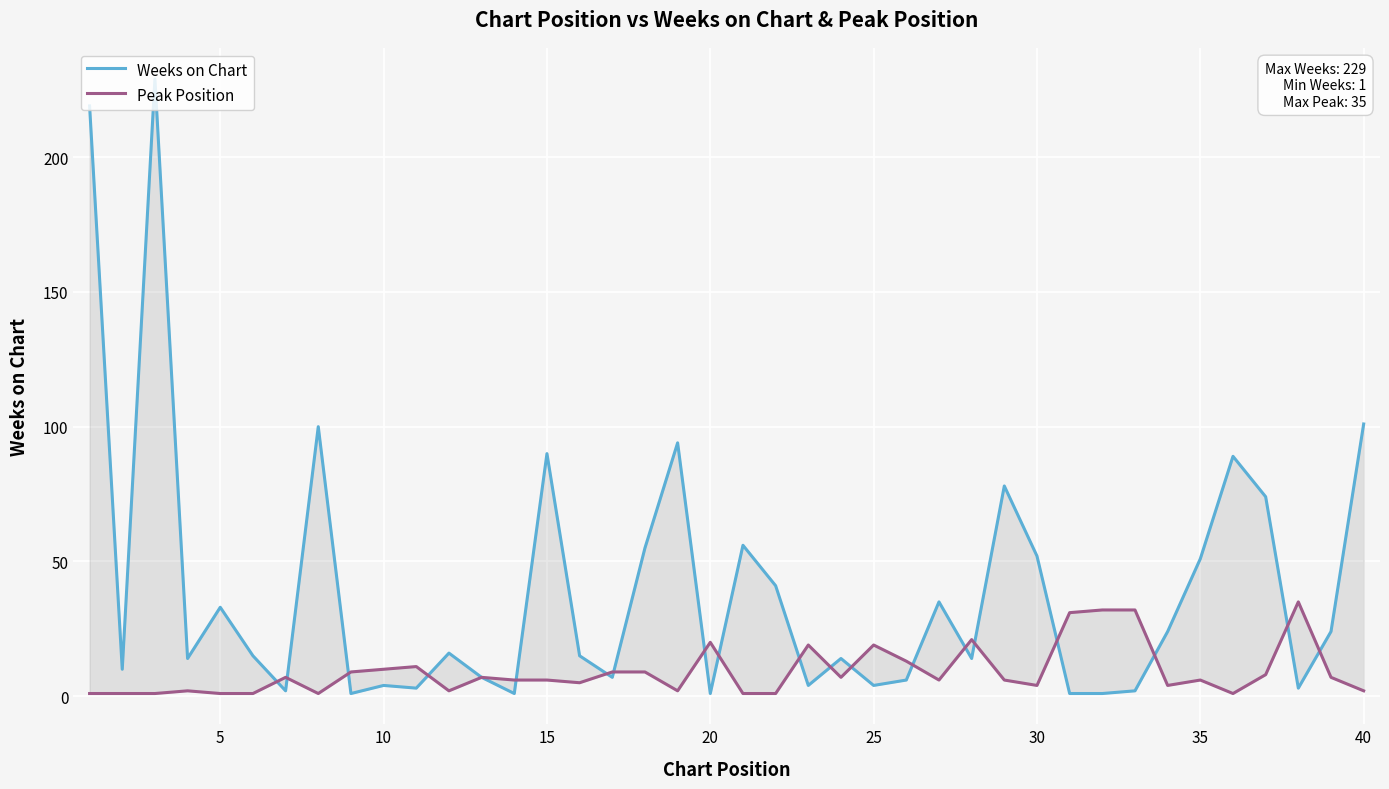

List the series in order of their peak value, highest first.

Weeks on Chart, Peak Position